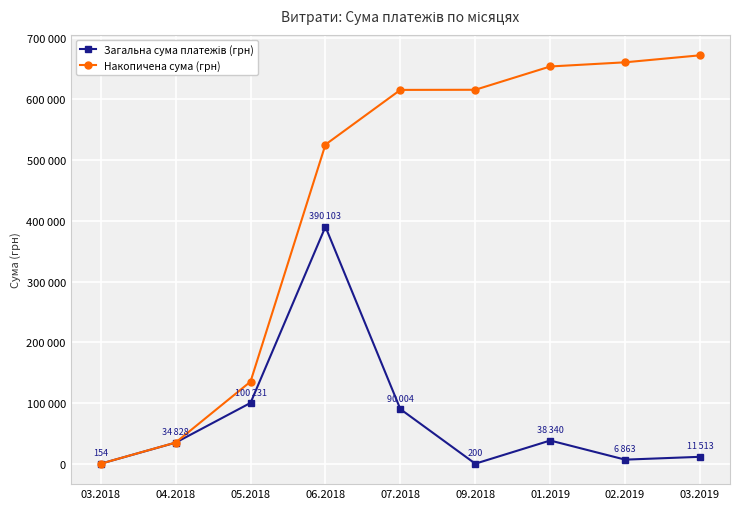

At how many categories does at least one series exceed 51501?

7